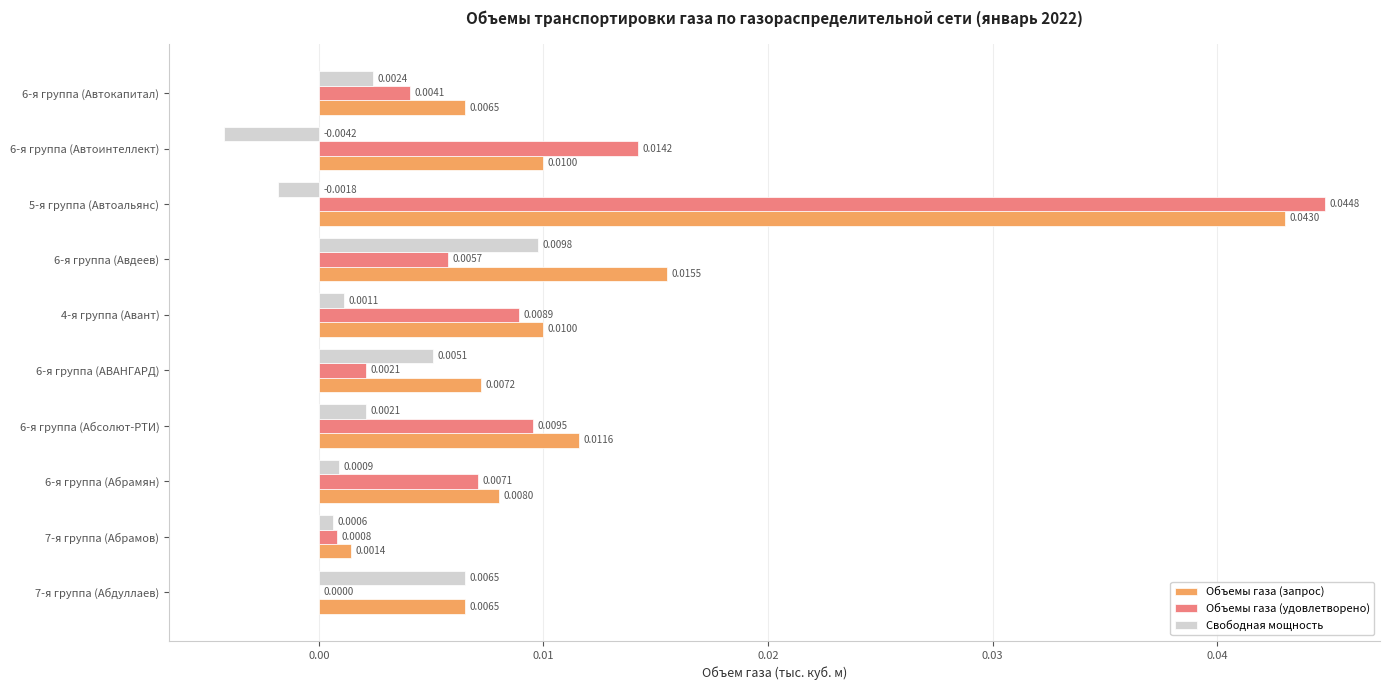

Between 6-я группа (Абсолют-РТИ) and 6-я группа (Авдеев), which series saw the biggest shift?

Свободная мощность